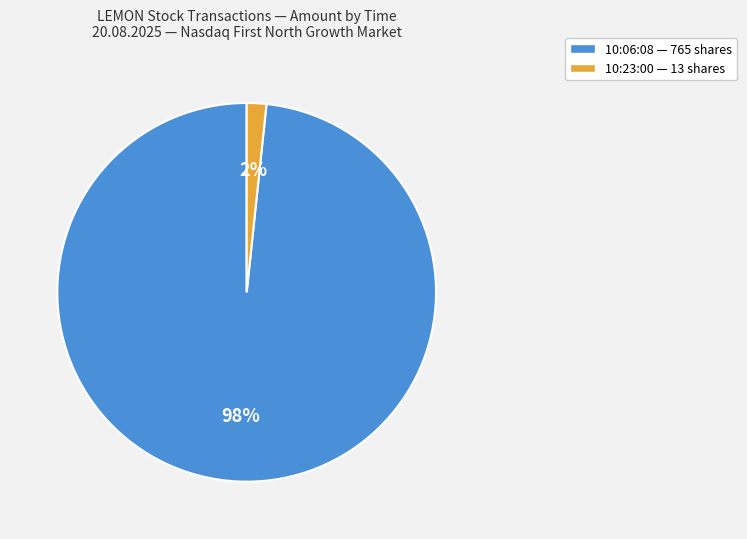

To the nearest percent, what is the average slice percentage?

50%